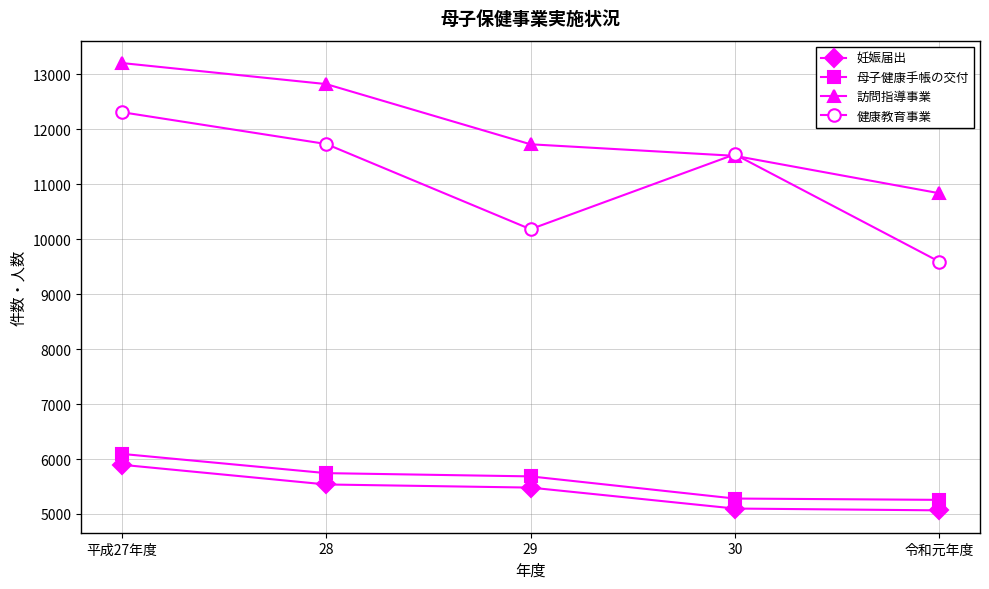

Which series has the widest spread of values?

健康教育事業